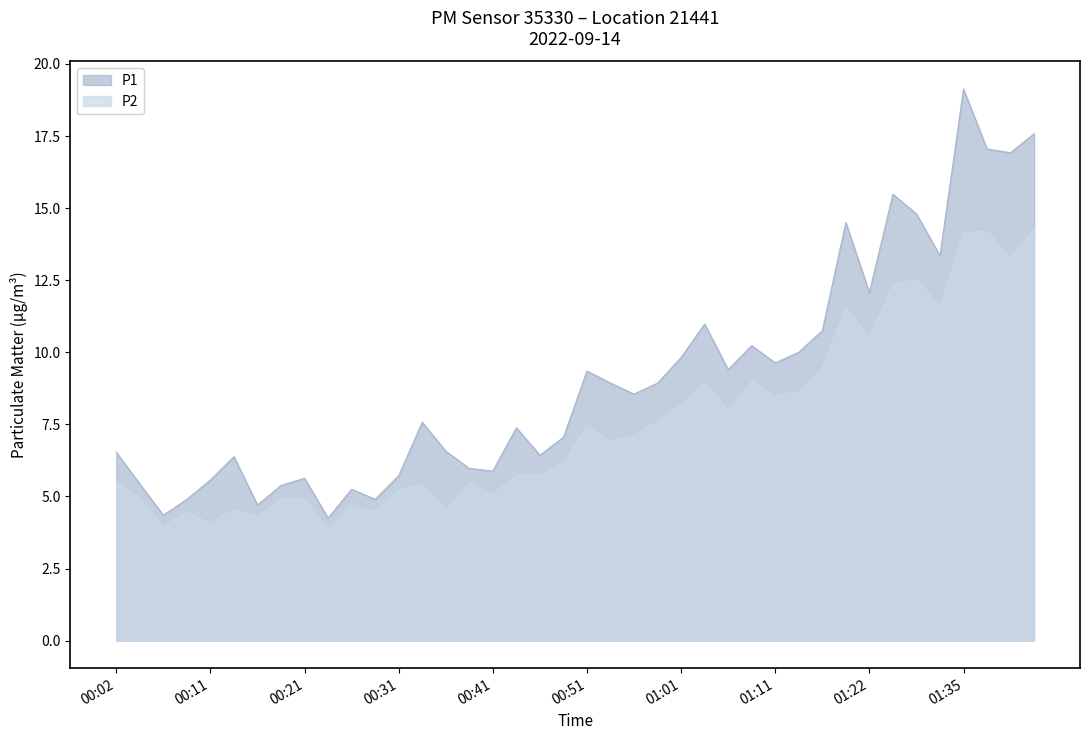

Which series has the widest spread of values?

P1